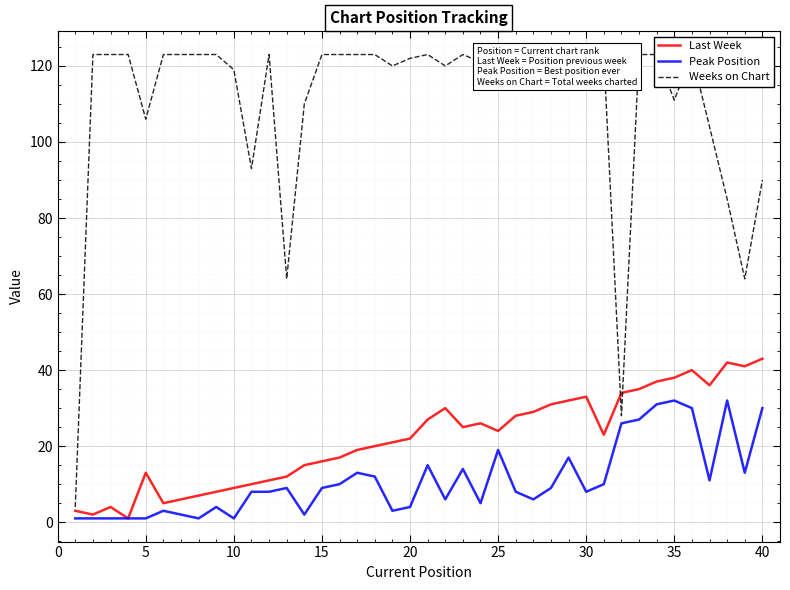

Rank the series by their maximum value, from lowest to highest.

Peak Position, Last Week, Weeks on Chart